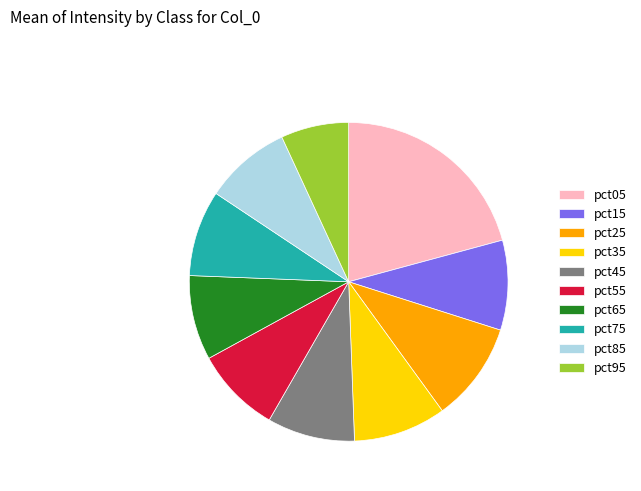

Is pct55 the majority of the pie?

No